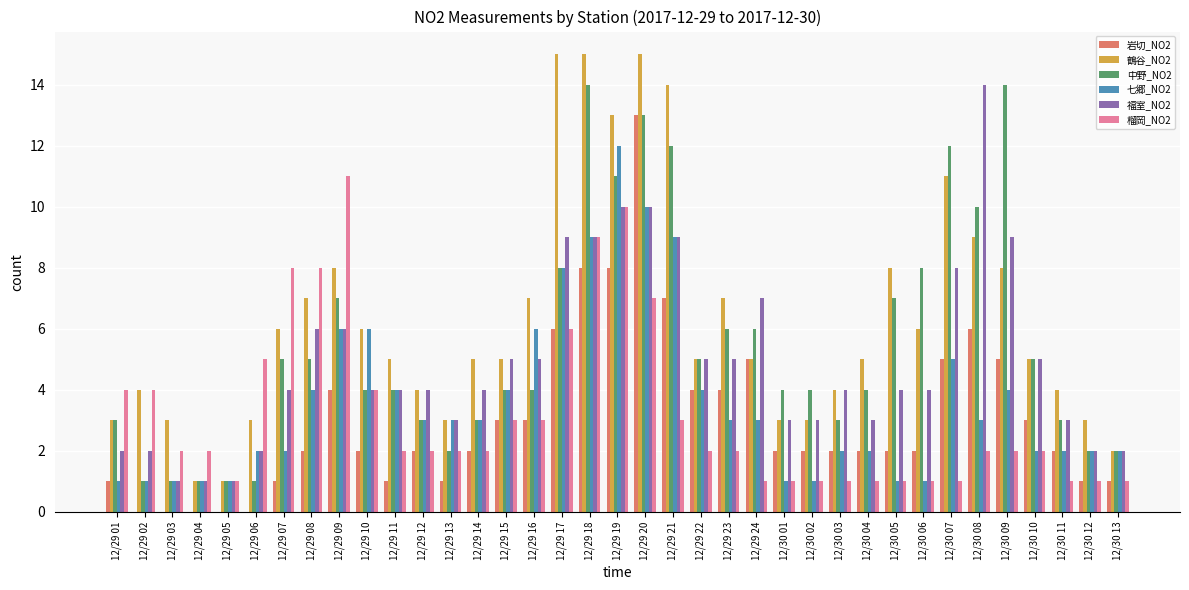

Which category has the highest value in the 榴岡_NO2 series?

12/29 09